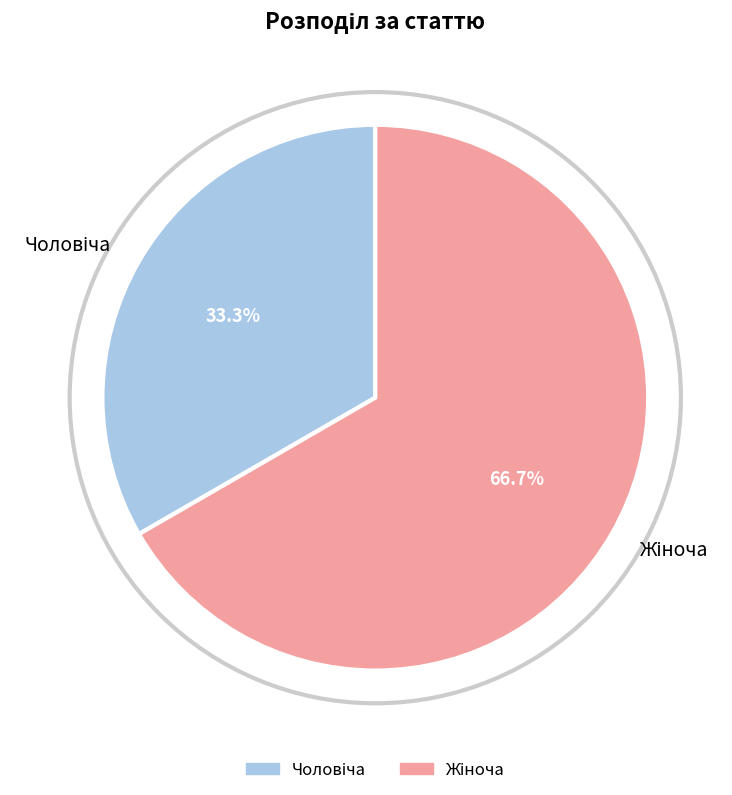

Is there any slice that represents more than half of the pie?

Yes